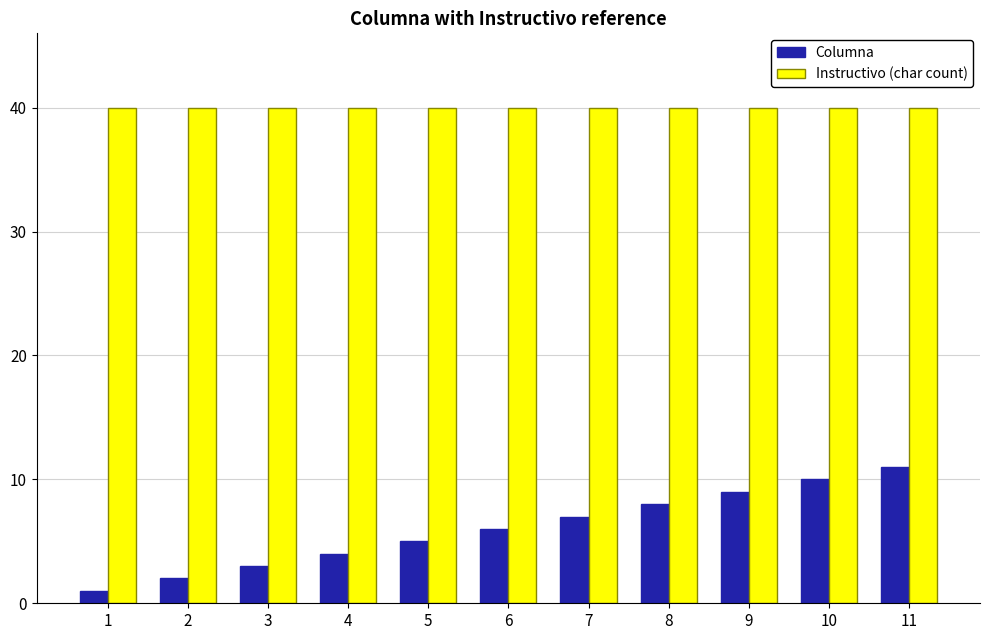

What is the highest value of the Columna series?

11